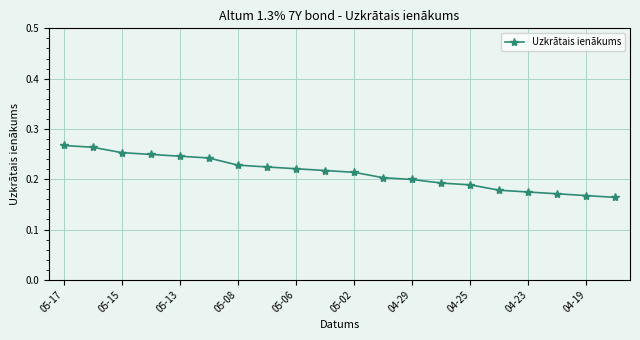

What is the sum of all values?

4.3